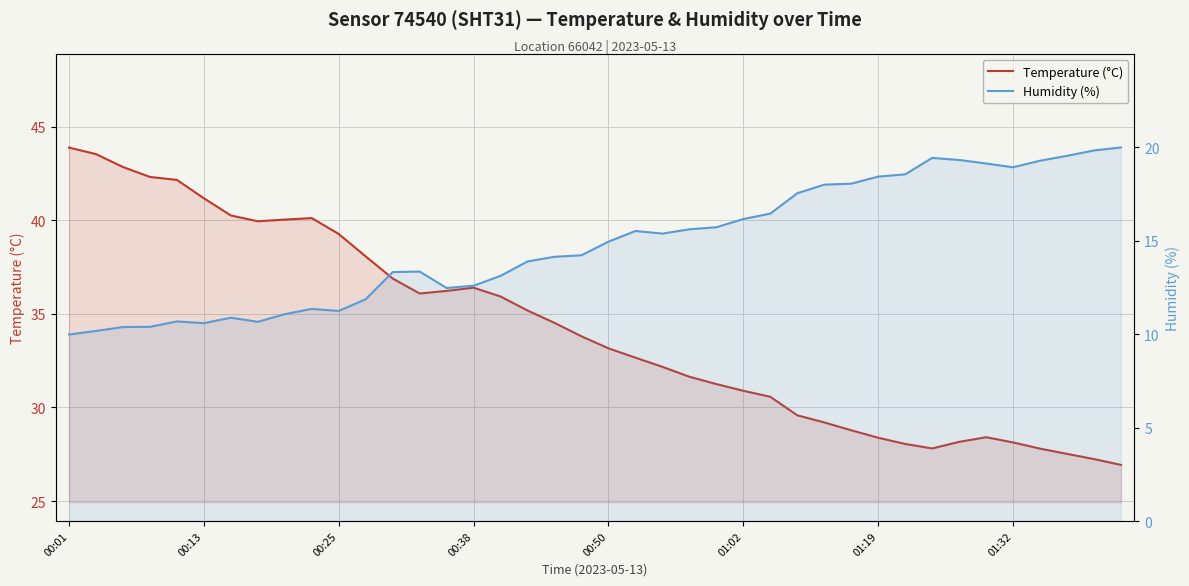

What is the value of the humidity point at the 21st from the left?

14.9